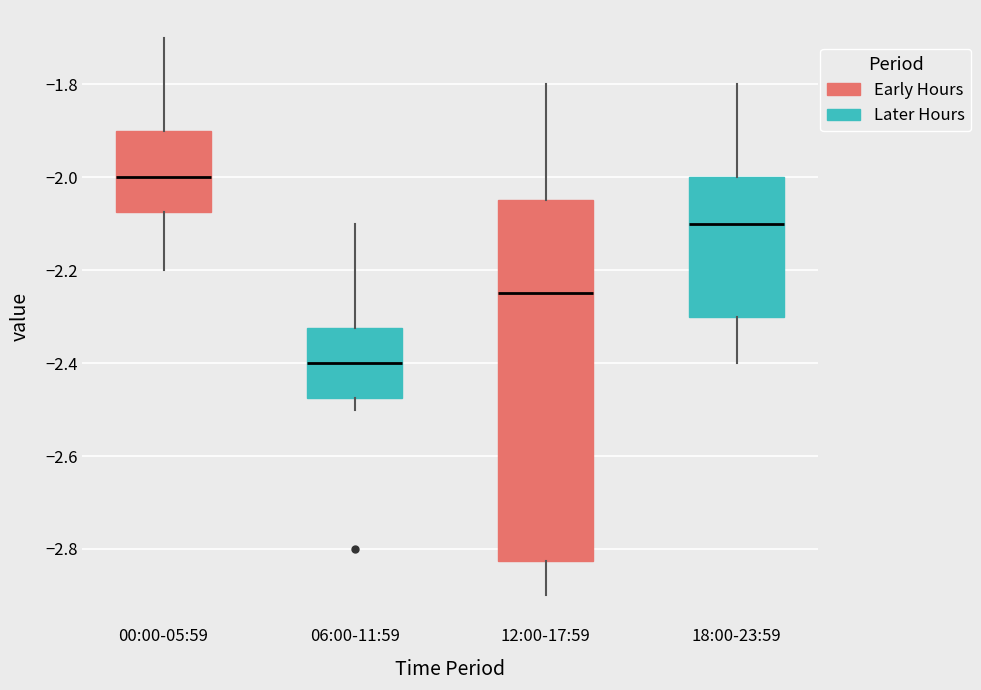

Which box is the tallest, from its lower edge to its upper edge?

12:00-17:59